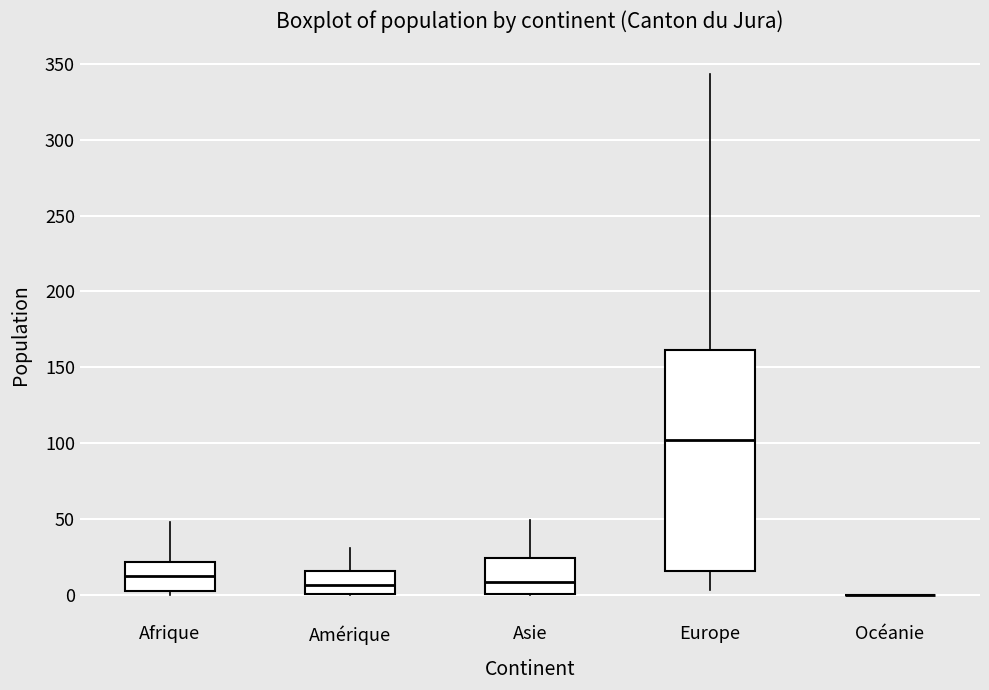

Reading left to right, transcribe this box plot: for each box, give where its median line is, the range the box spans, and where its two whiskers end, as read against the y-axis. The values are not printed on the chart, so give them approximately, as read against the axis.

Afrique: median 10, box 5 to 20, whiskers 0 to 50
Amérique: median 5, box 0 to 15, whiskers 0 to 30
Asie: median 10, box 0 to 25, whiskers 0 to 50
Europe: median 100, box 15 to 160, whiskers 5 to 345
Océanie: box collapsed to a line at 0, whiskers 0 to 0